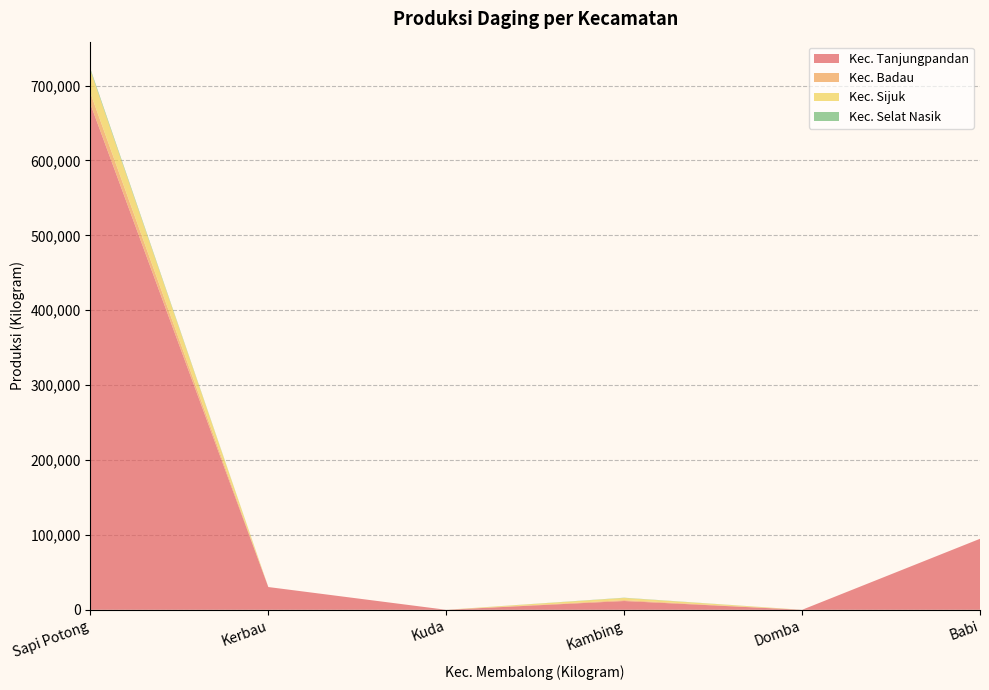

Reading left to right, list all the values displayed in this chart.

Kec. Tanjungpandan: 675426	30400	0	11729	0	94824
Kec. Badau: 14700	0	0	1214	0	0
Kec. Sijuk: 30300	0	0	2910	0	0
Kec. Selat Nasik: 2100	0	0	316	0	0